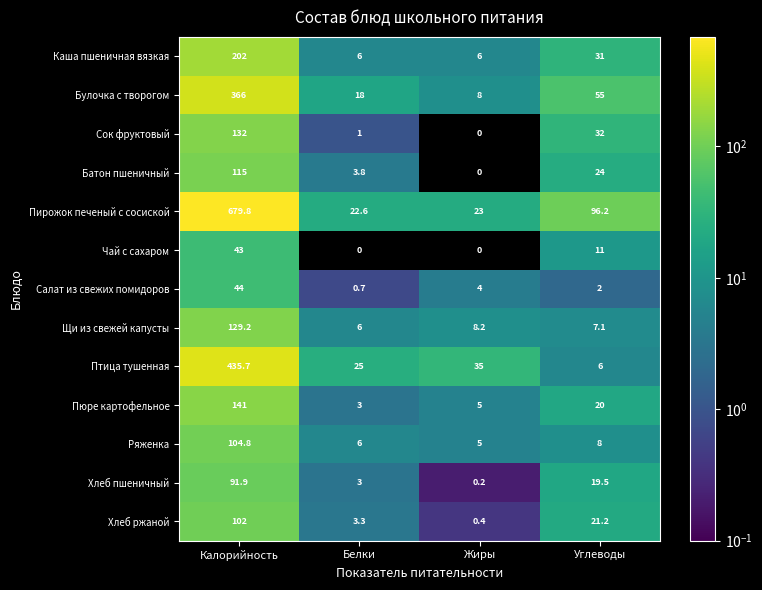

List the series in order of their peak value, lowest first.

Чай с сахаром, Салат из свежих помидоров, Хлеб пшеничный, Хлеб ржаной, Ряженка, Батон пшеничный, Щи из свежей капусты, Сок фруктовый, Пюре картофельное, Каша пшеничная вязкая, Булочка с творогом, Птица тушенная, Пирожок печеный с сосиской